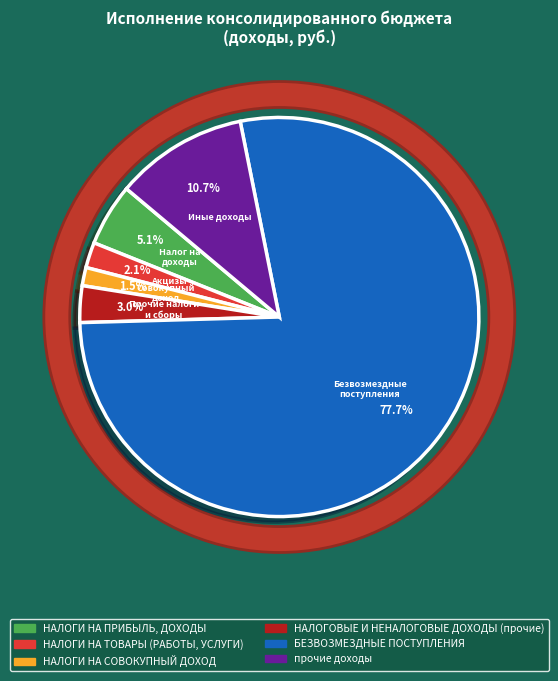

What portion of the pie excludes НАЛОГИ НА СОВОКУПНЫЙ ДОХОД?

98.5%